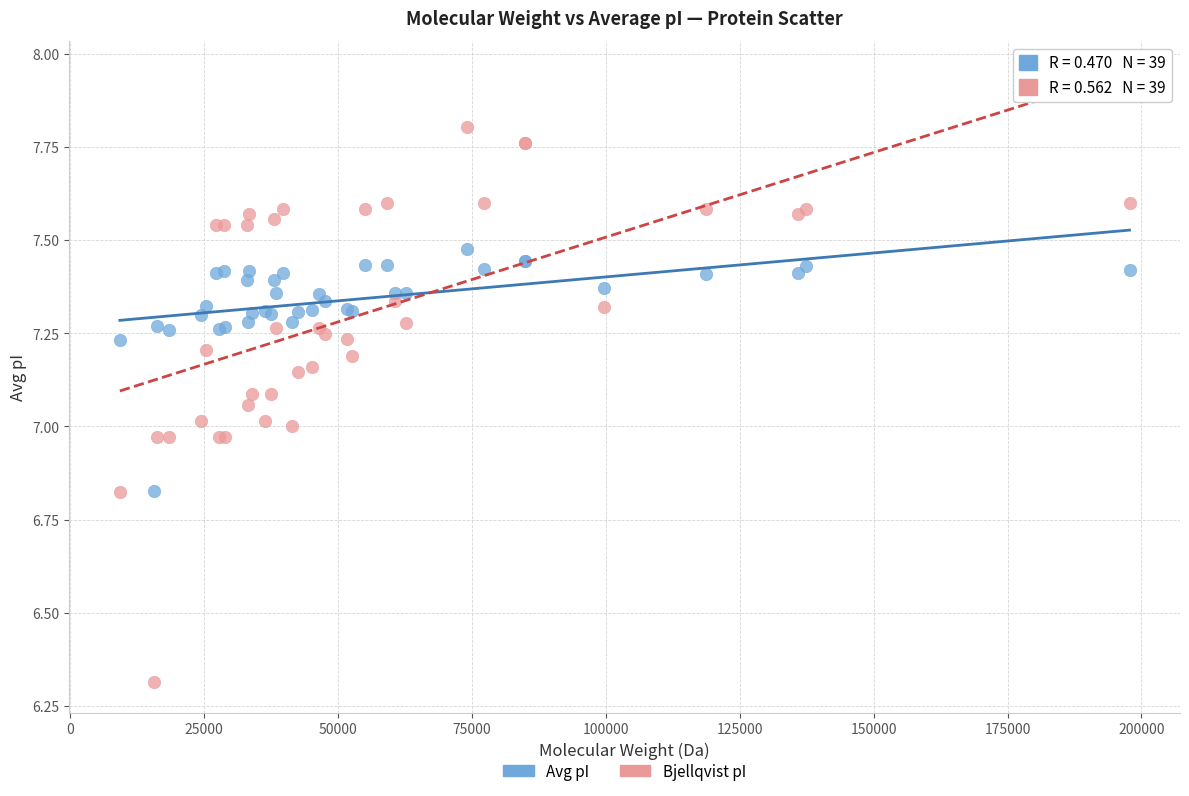

Which series has the largest Y range (max minus min)?

Bjellqvist pI